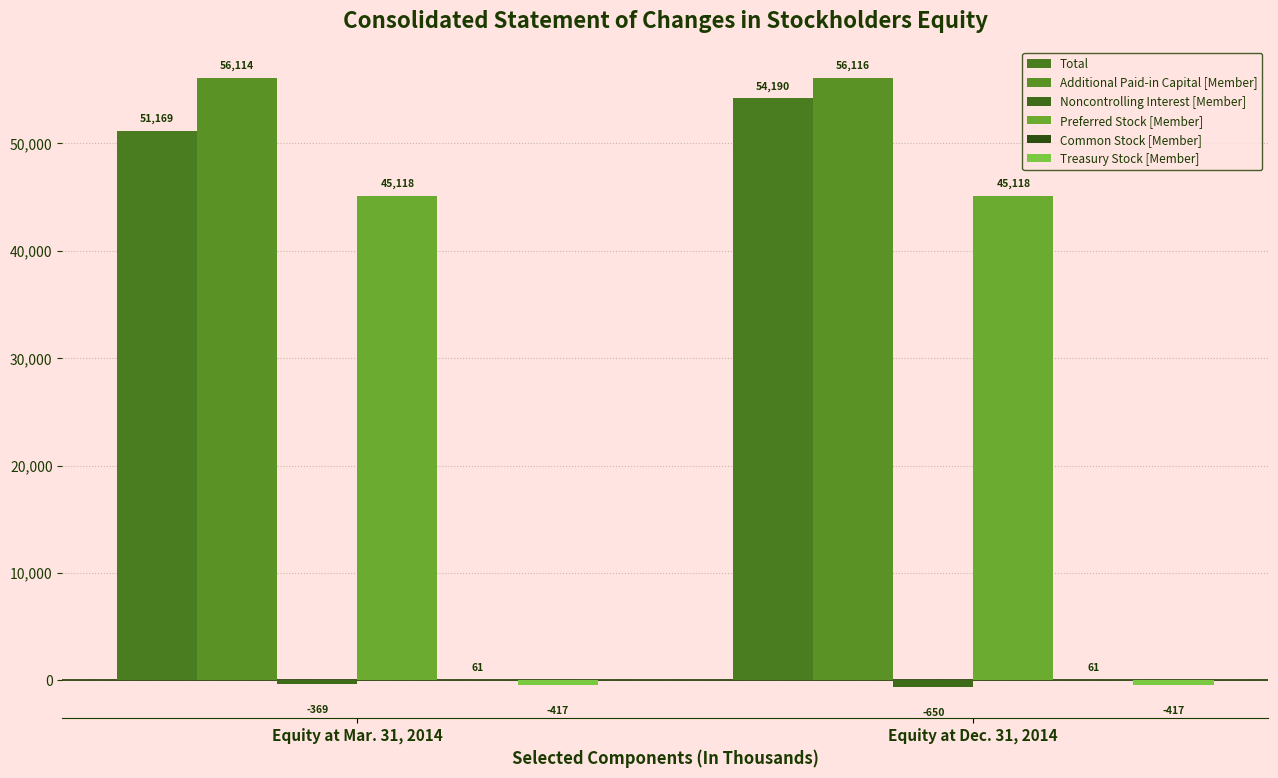

Which series has the largest range (max minus min)?

Total